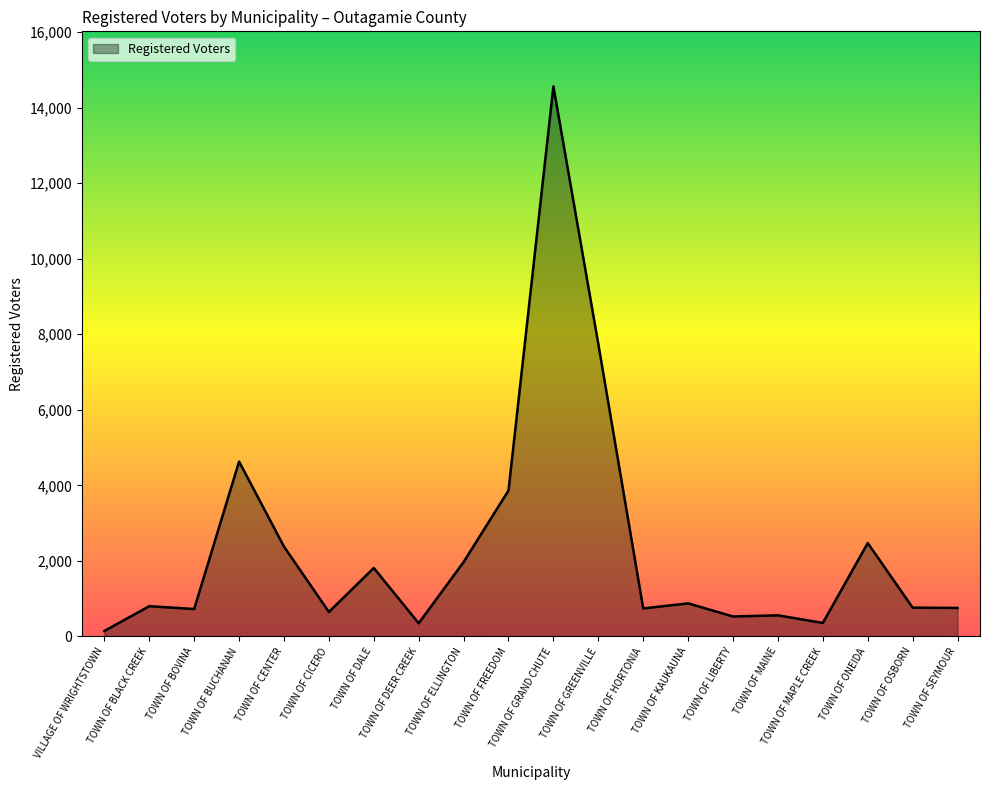

What is the smallest value displayed?

146